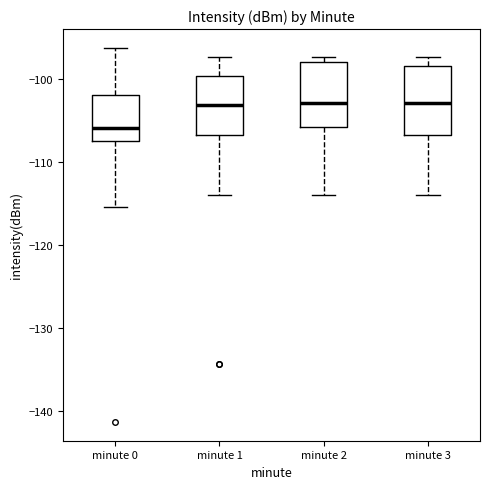

Which box's median line is the lowest?

minute 0